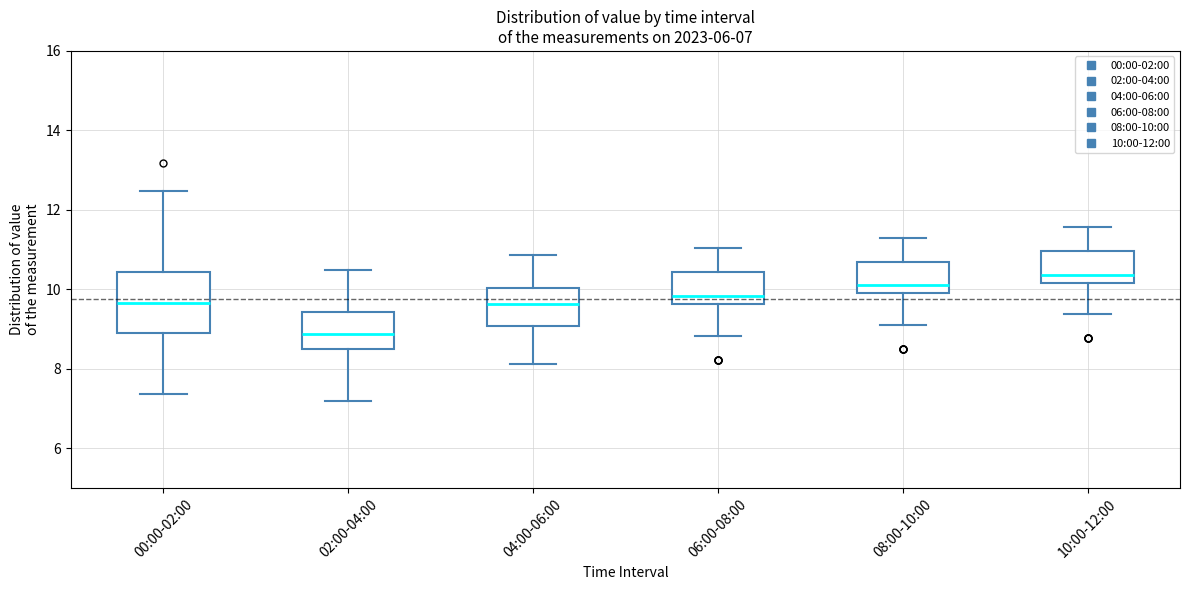

Comparing the boxes themselves (not the whiskers), which one is the tallest?

00:00-02:00